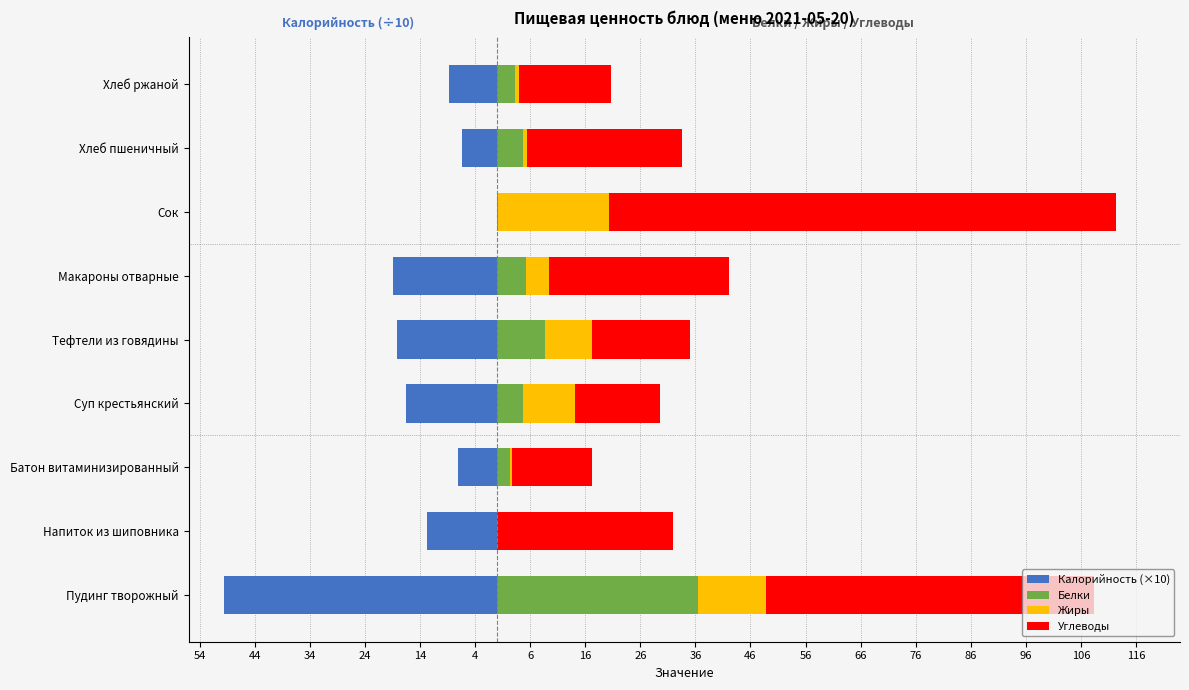

Reading left to right, transcribe all the data shown in this chart.

Калорийность (×10): -49.6	-12.8	-7.0	-16.6	-18.2	-18.9	-0.1	-6.4	-8.7
Белки: 36.4	0.0	2.4	4.6	8.8	5.3	0.2	4.7	3.3
Жиры: 12.5	0.0	0.3	9.5	8.5	4.1	20.2	0.6	0.6
Углеводы: 59.6	32.0	14.5	15.5	17.8	32.7	92.0	28.3	16.7